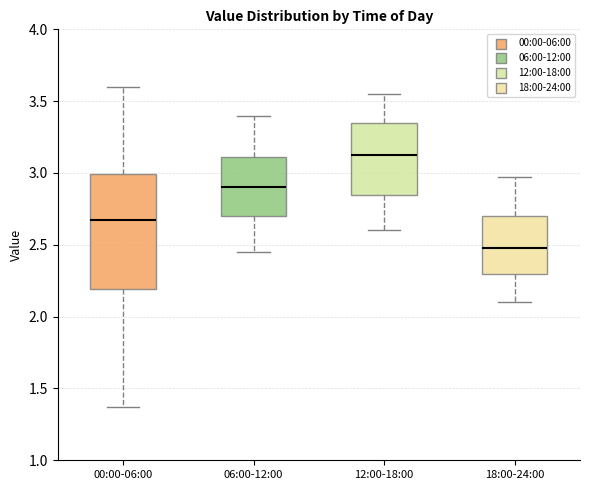

Reading left to right, transcribe this box plot: for each box, give where its median line is, the range the box spans, and where its two whiskers end, as read against the y-axis. The values are not printed on the chart, so give them approximately, as read against the axis.

00:00-06:00: median 2.70, box 2.20 to 3.00, whiskers 1.35 to 3.60
06:00-12:00: median 2.90, box 2.70 to 3.10, whiskers 2.45 to 3.40
12:00-18:00: median 3.15, box 2.85 to 3.35, whiskers 2.60 to 3.55
18:00-24:00: median 2.50, box 2.30 to 2.70, whiskers 2.10 to 2.95